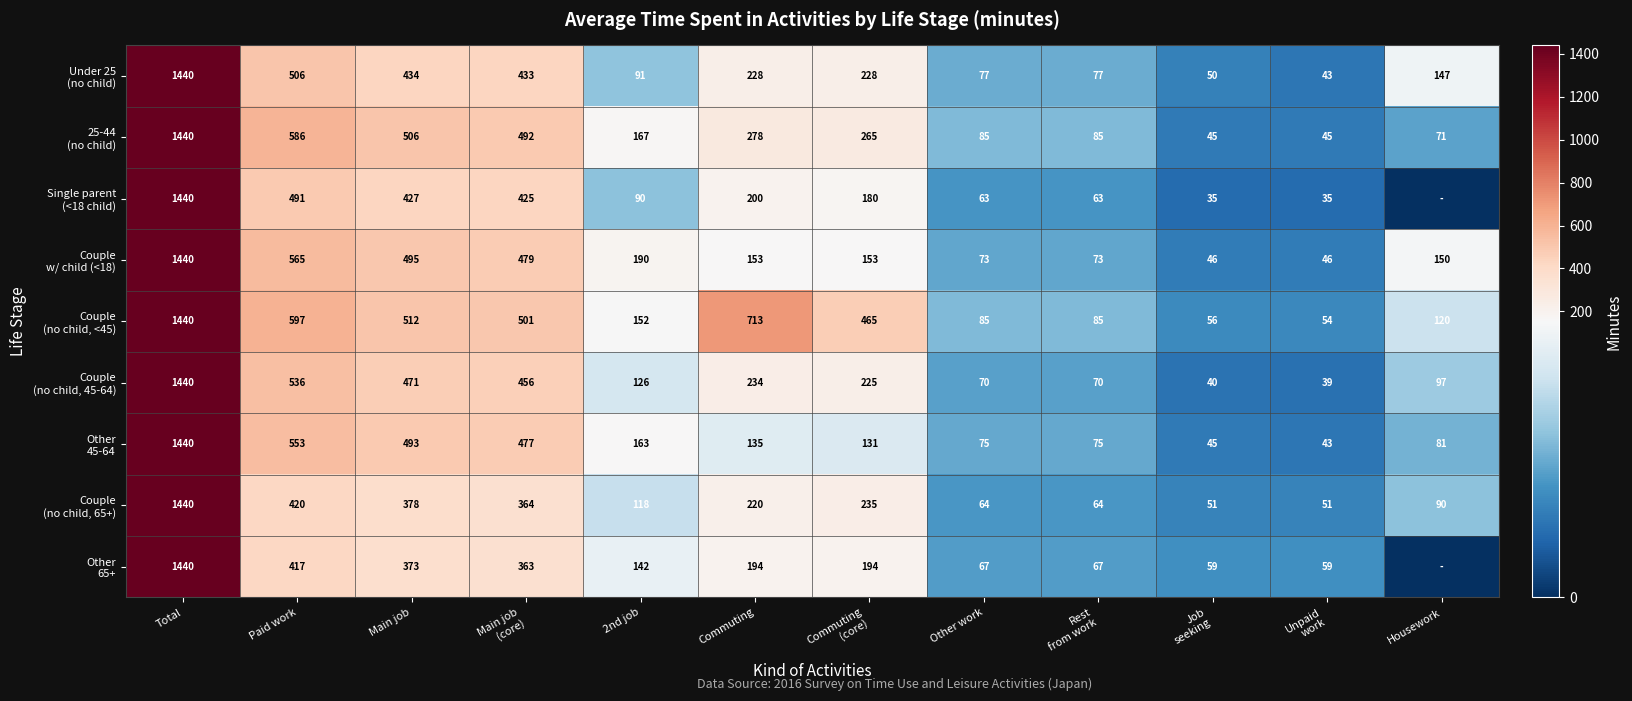

What is the spread (max minus min) of values at Other work?

22